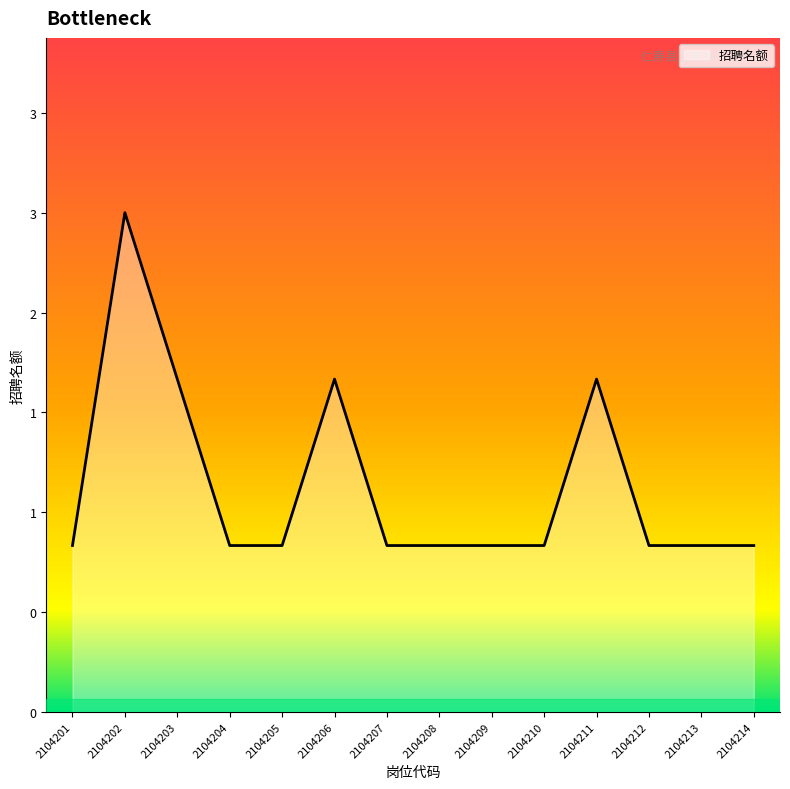

Reading right to left, transcribe all the data shown in this chart.

2104214=1	2104213=1	2104212=1	2104211=2	2104210=1	2104209=1	2104208=1	2104207=1	2104206=2	2104205=1	2104204=1	2104203=2	2104202=3	2104201=1